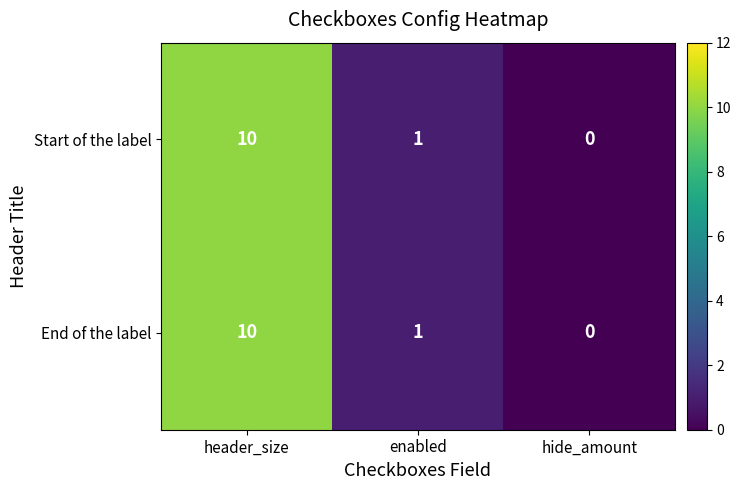

What is the maximum value for End of the label?

10